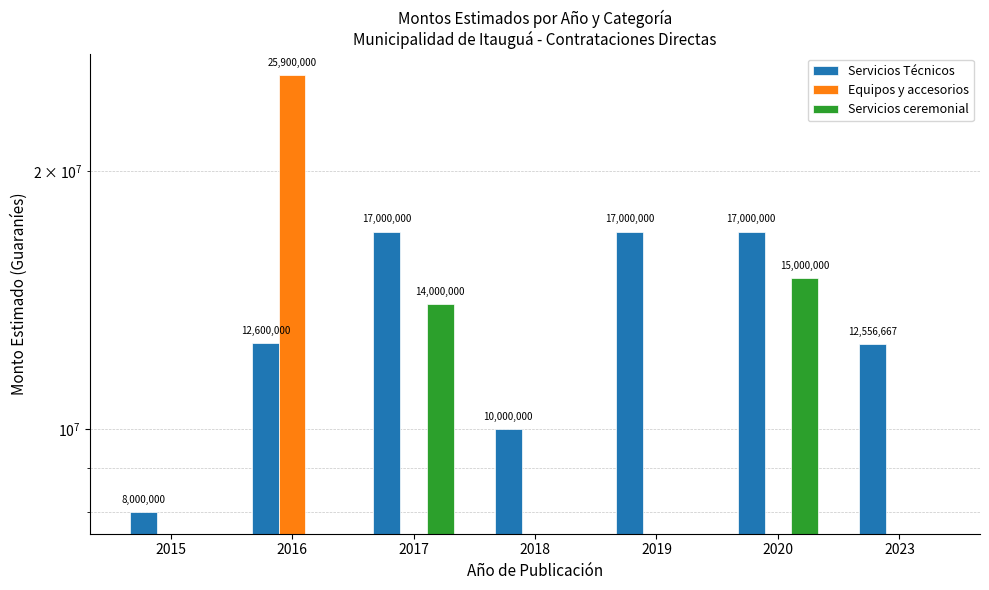

How many bars are there in each group?

3